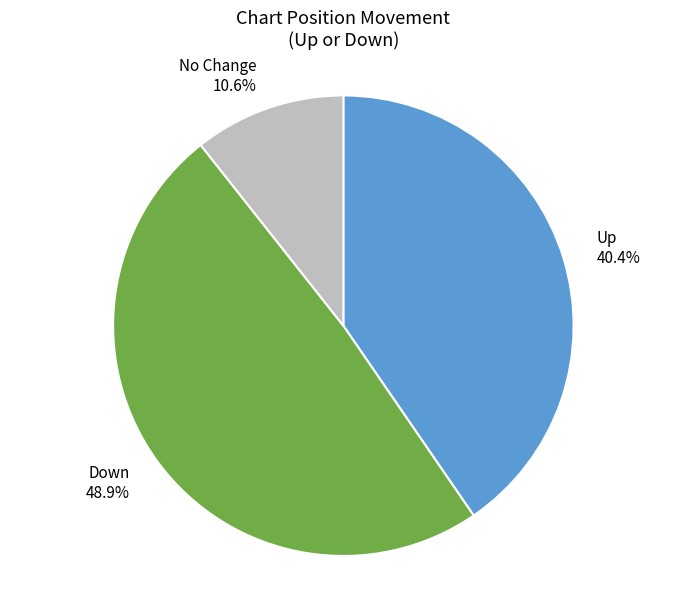

Does Down represent more than half of the total?

No